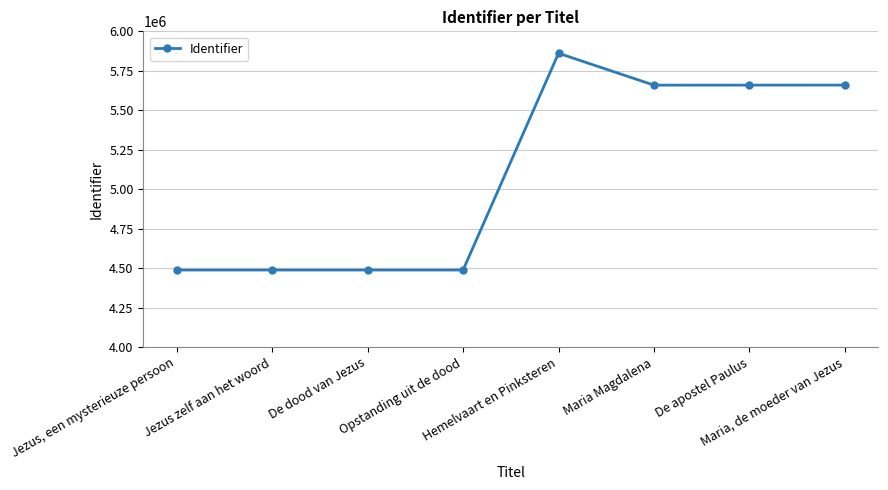

What is the sum of the values at Jezus zelf aan het woord and Maria, de moeder van Jezus?

10146922